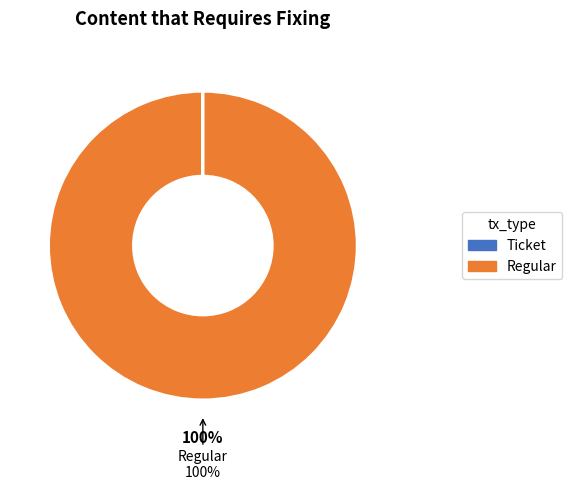

To the nearest percent, what is the difference between the largest and smallest slice percentages?

100%